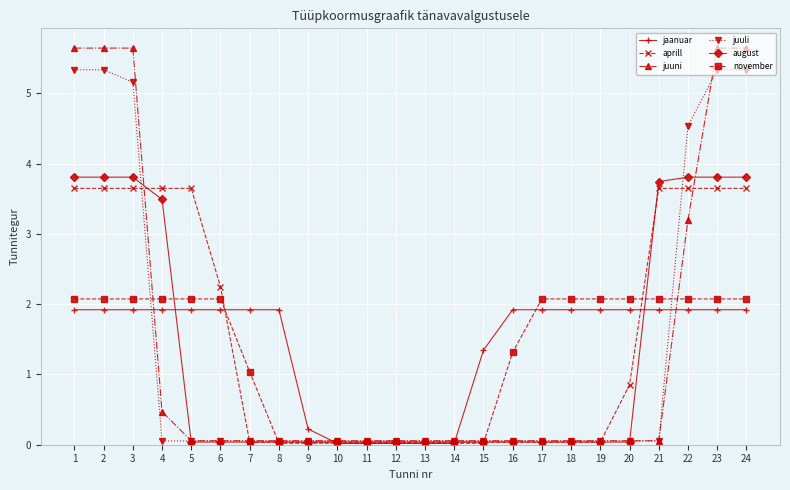

What is the total value across all series at 1?

22.4